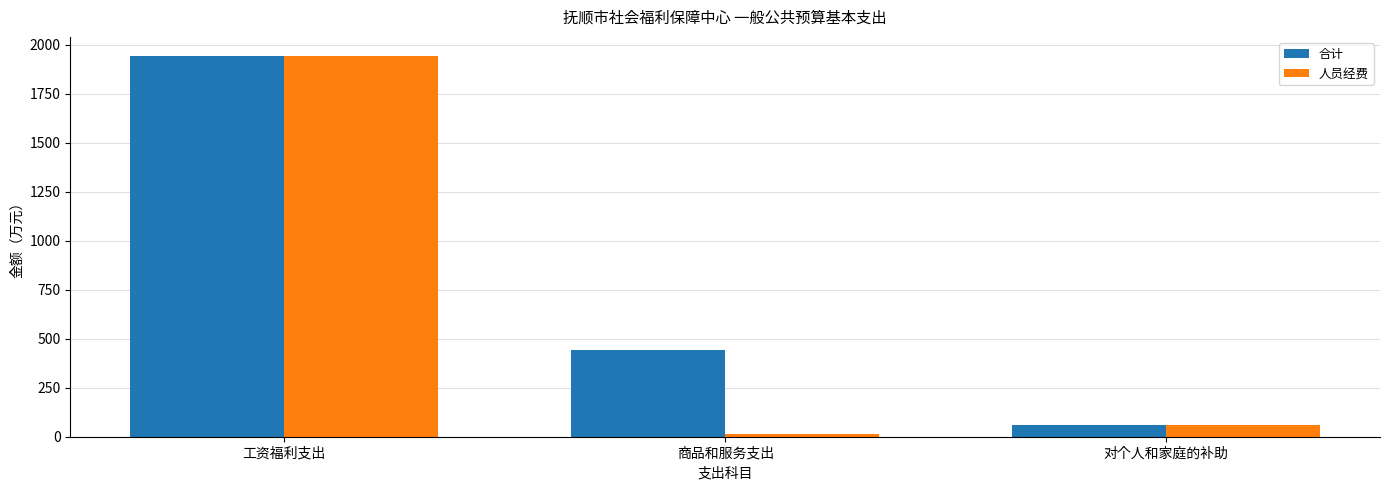

Does the chart contain any negative values?

No